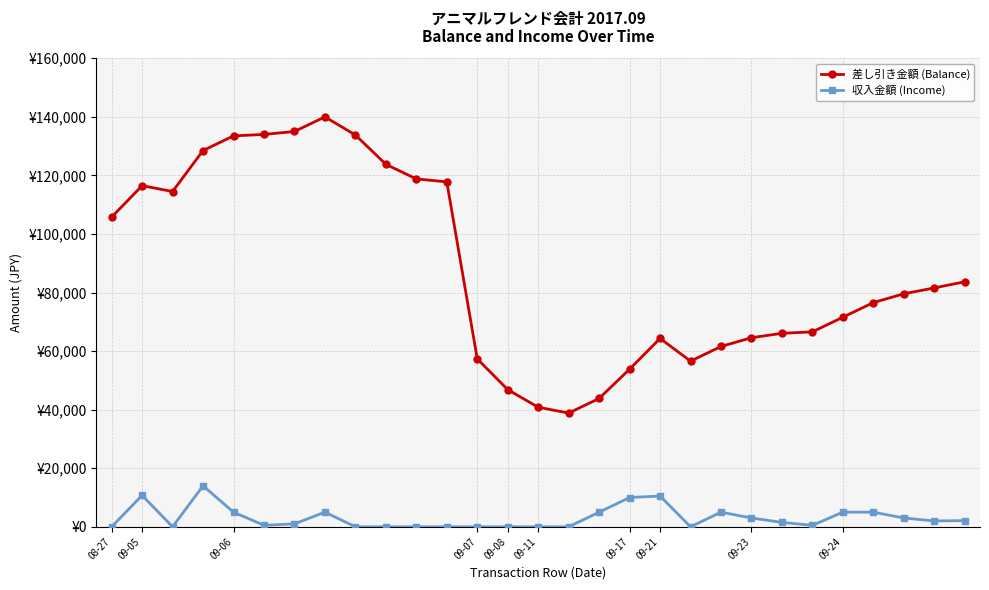

At how many categories does at least one series exceed 135456?

1